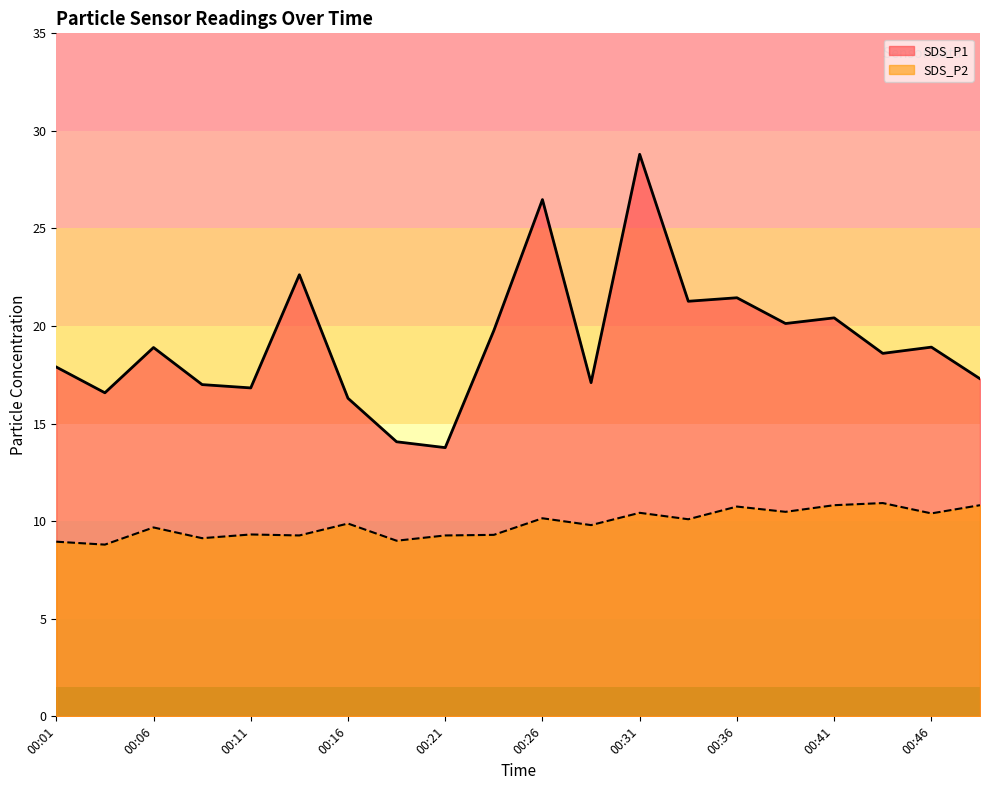

What is the average value of the SDS_P2 series?

9.9